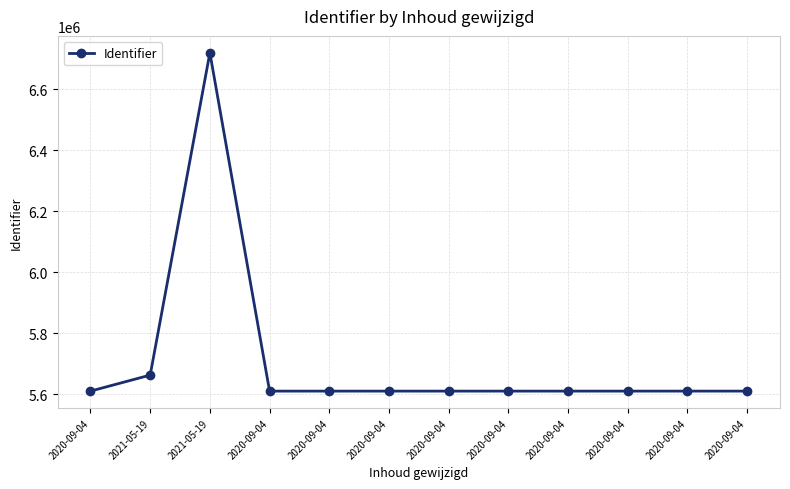

How many data points are less than 5610414?

6